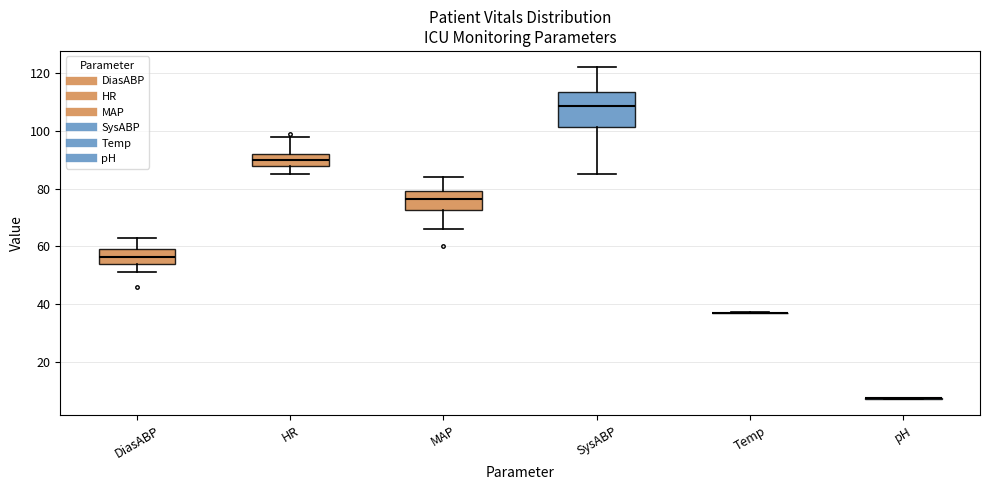

Comparing the boxes themselves (not the whiskers), which one is the tallest?

SysABP